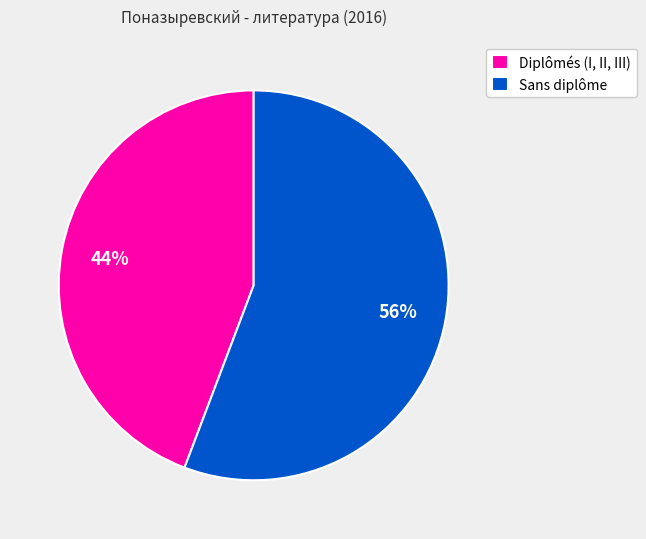

What is the smallest slice in the pie chart?

Diplômés (I, II, III)